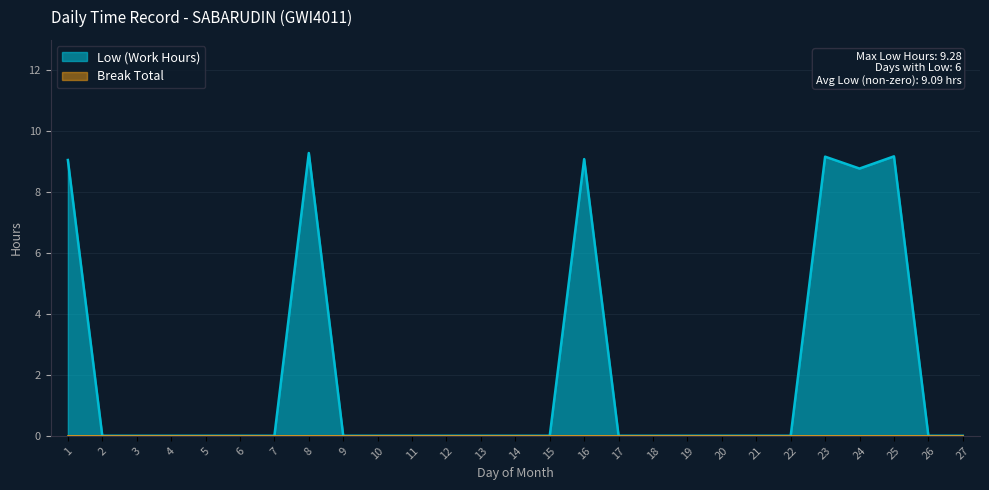

Does the chart display data point markers on the line(s)?

No